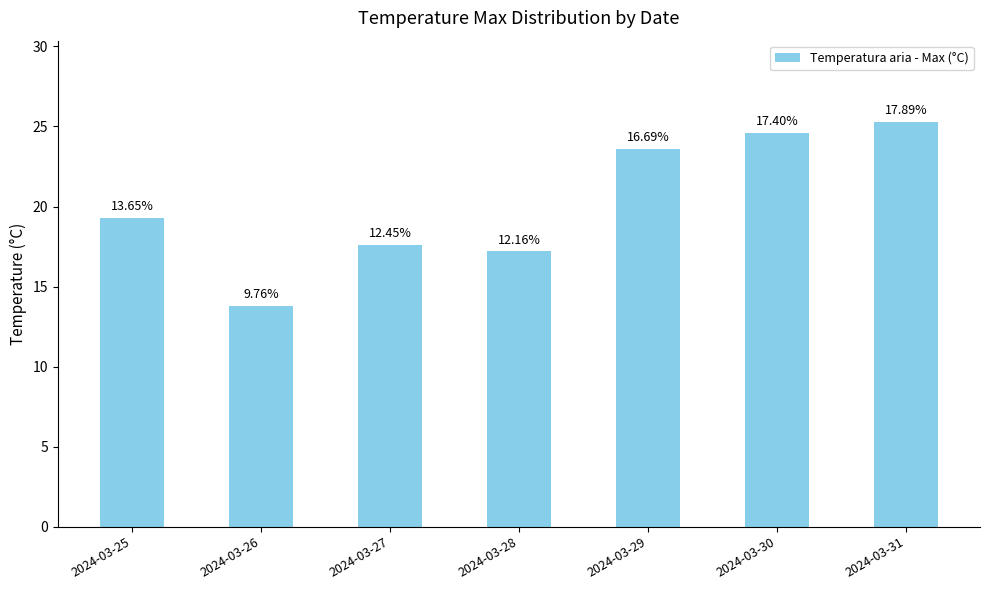

Does the chart contain any negative values?

No